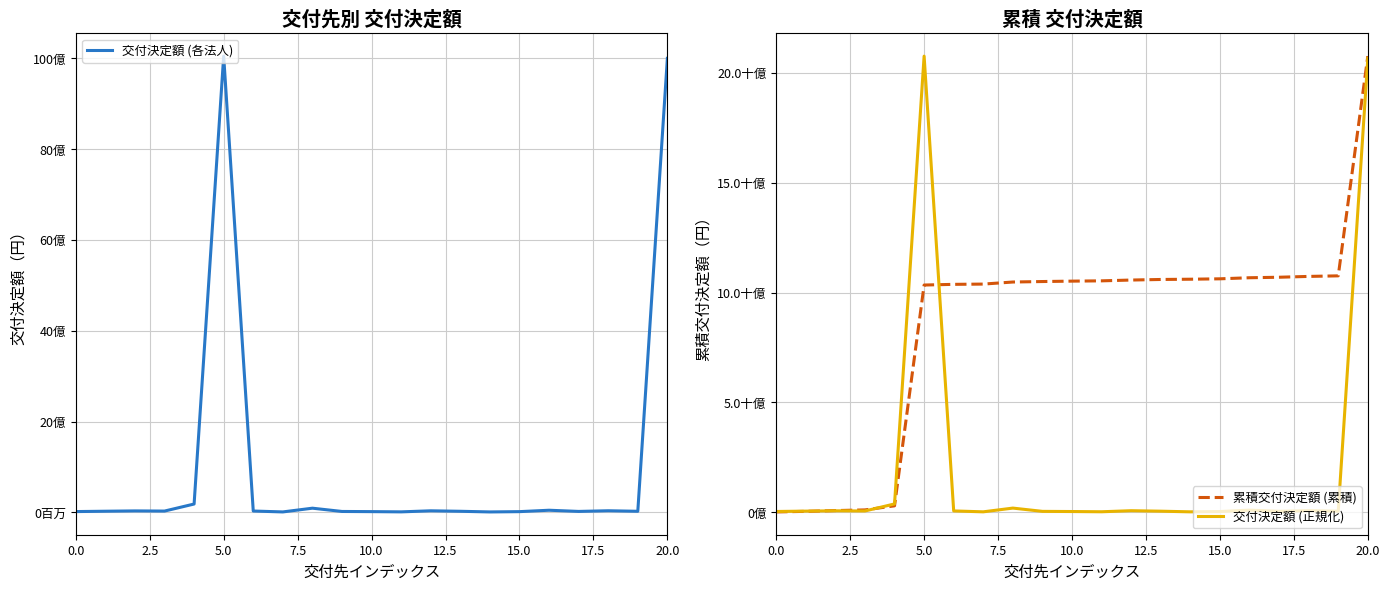

Between 0.0 and 12, which series saw the biggest shift?

累積交付決定額 (累積)